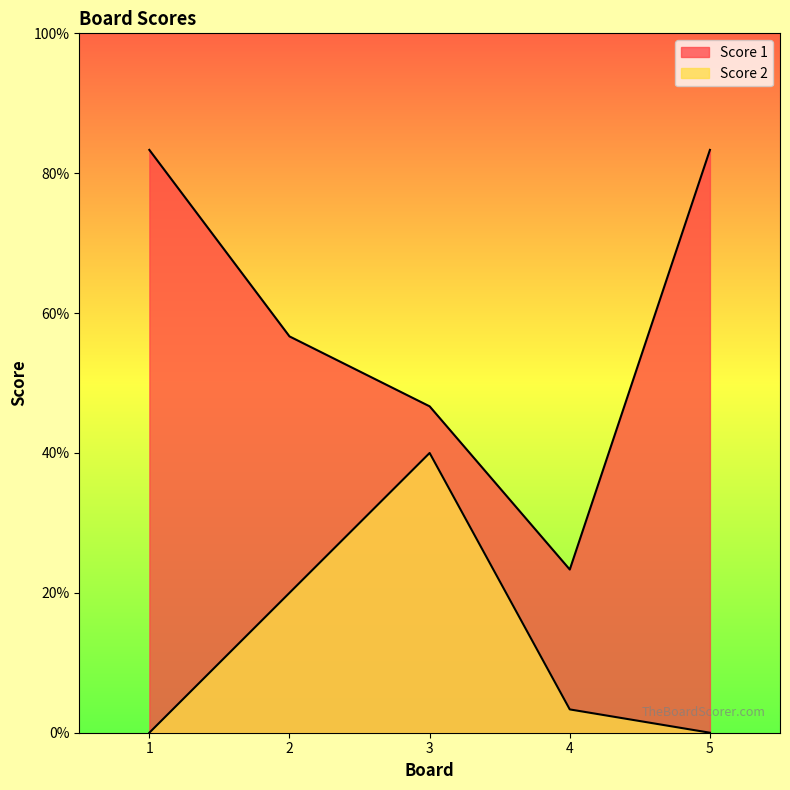

True or false: Score 2 and Score 1 intersect in this chart.

False